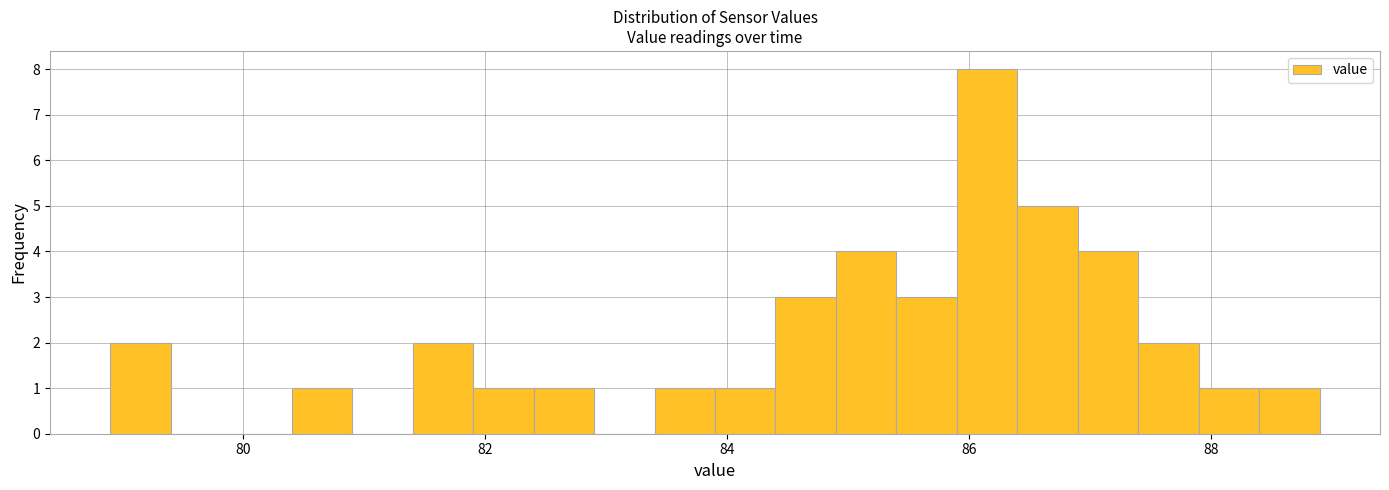

Around what value on the x-axis is the tallest bar? Give the approximate position of its centre, as read against the axis.

86.2